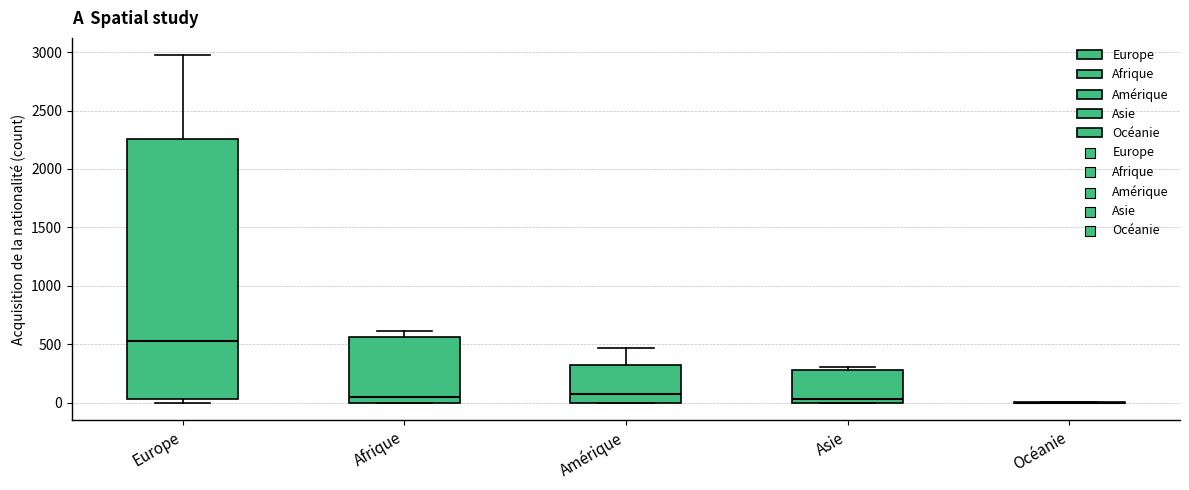

Reading left to right, transcribe this box plot: for each box, give where its median line is, the range the box spans, and where its two whiskers end, as read against the y-axis. The values are not printed on the chart, so give them approximately, as read against the axis.

Europe: median 550, box 50 to 2250, whiskers 0 to 2950
Afrique: median 50, box 0 to 550, whiskers 0 to 600
Amérique: median 50, box 0 to 300, whiskers 0 to 450
Asie: median 50, box 0 to 300, whiskers 0 to 300 (just above the box's upper edge)
Océanie: box collapsed to a line at 0, whiskers 0 to 0